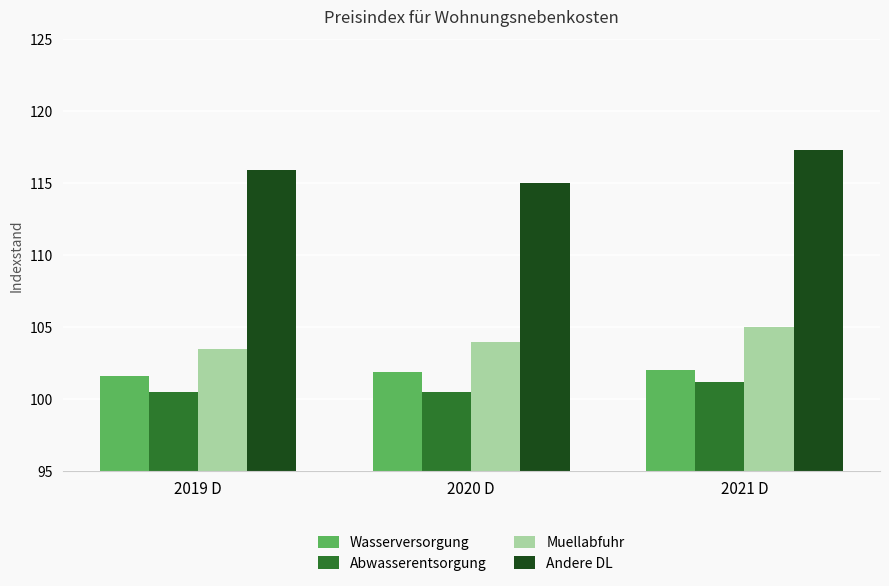

What is the smallest value displayed?

100.5